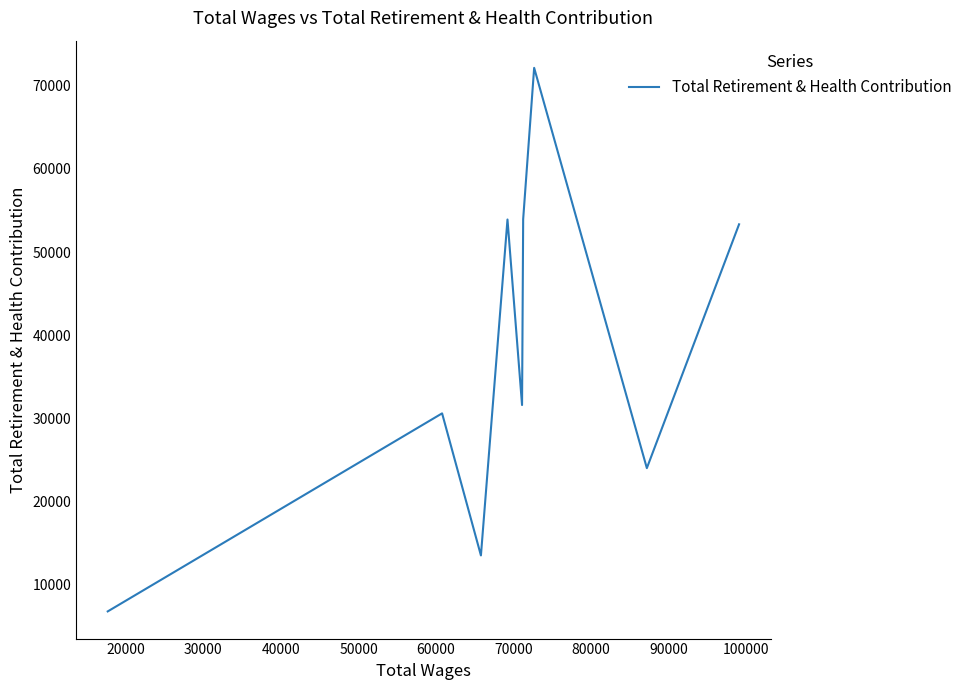

Does the chart have visible grid lines?

No